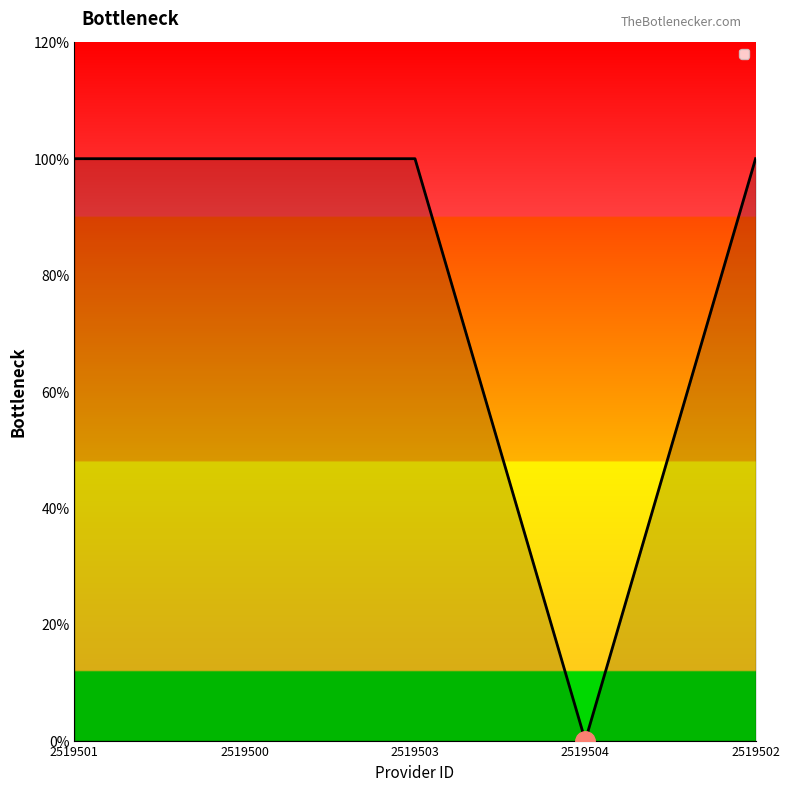

Is this an area chart (filled region under the line)?

Yes